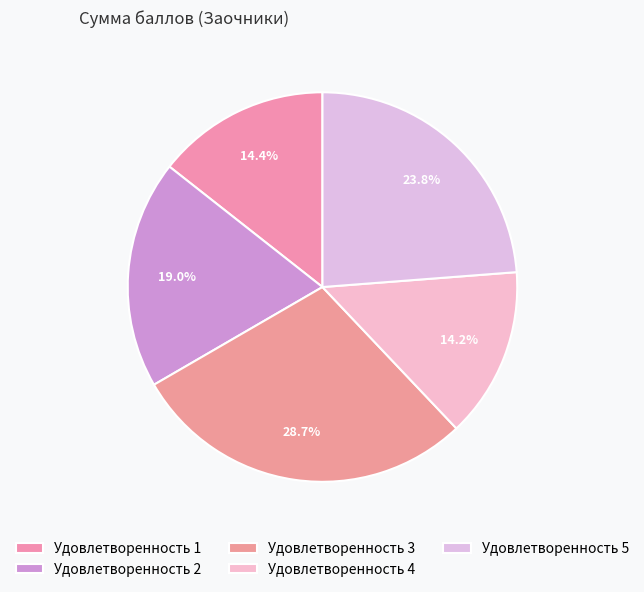

How many segments does this pie chart have?

5